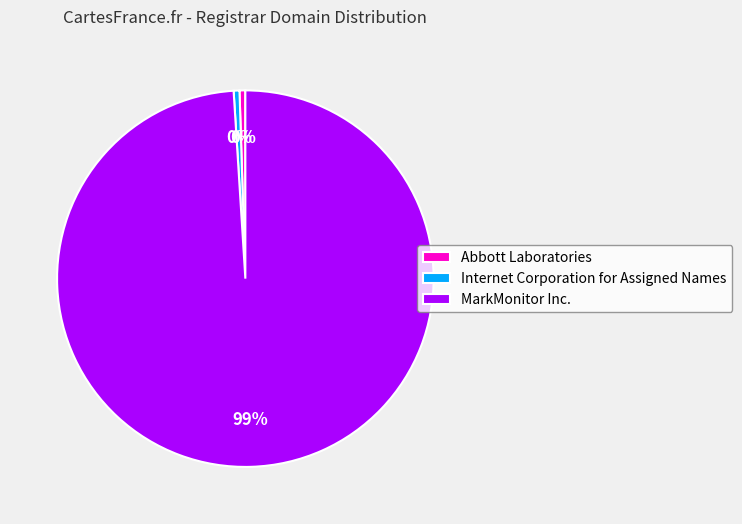

How many segments does this pie chart have?

3